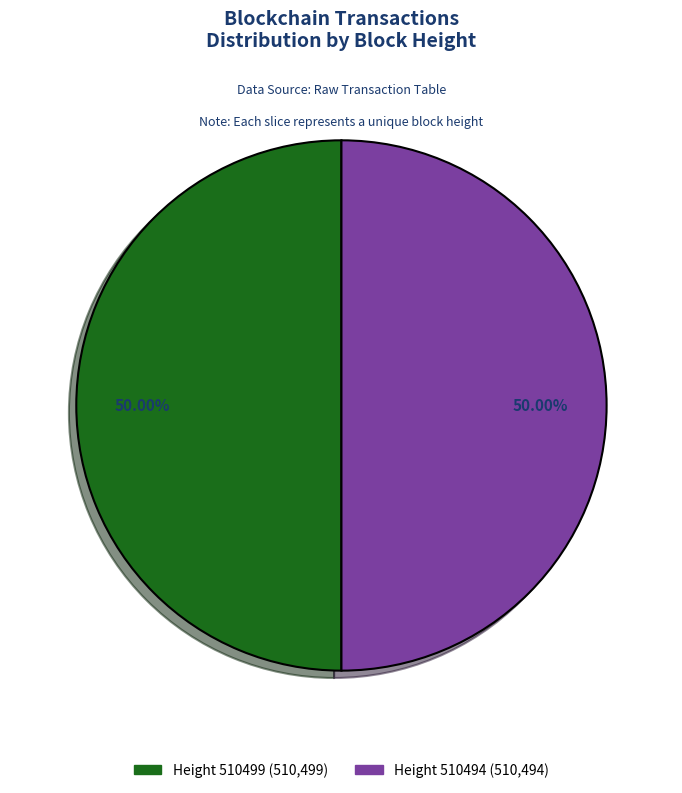

How many segments does this pie chart have?

2